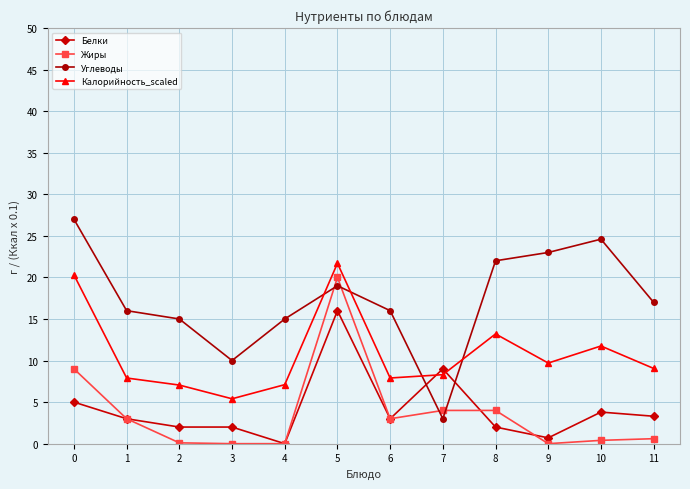

Does the chart have visible grid lines?

Yes